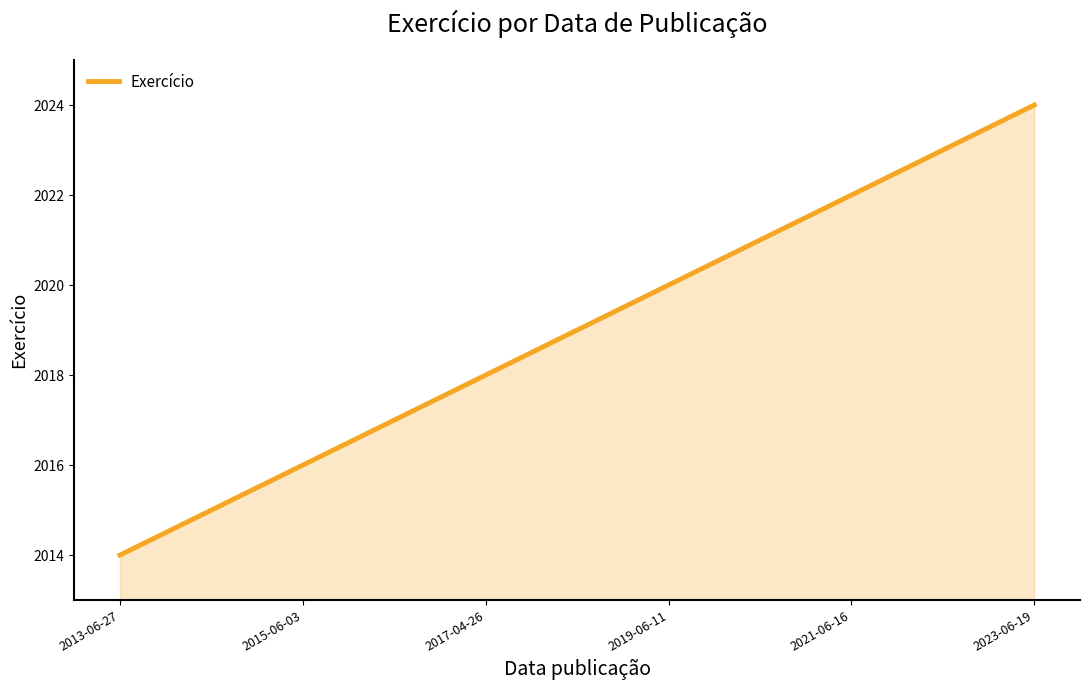

What is the difference between the maximum and minimum values?

10.0